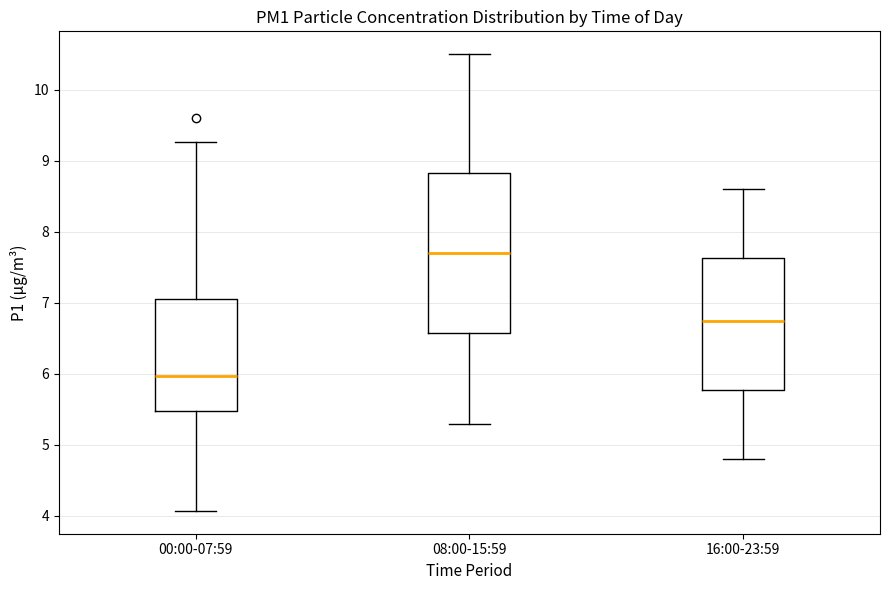

Comparing the boxes themselves (not the whiskers), which one is the tallest?

08:00-15:59